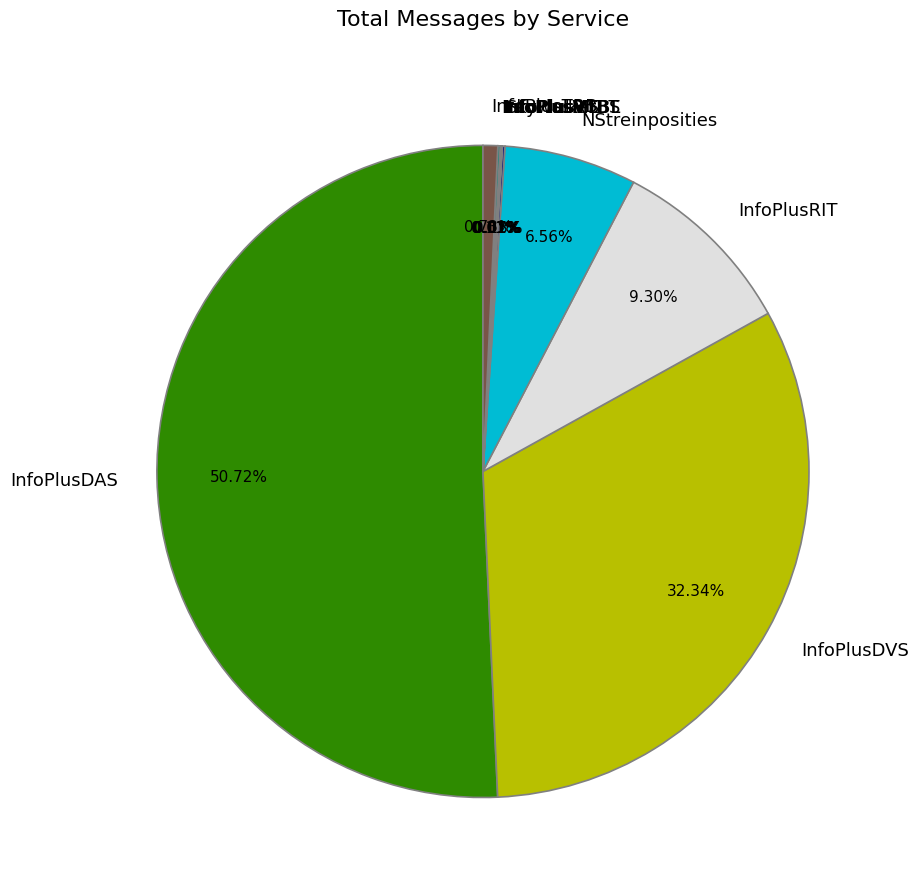

To the nearest percent, what is the average slice percentage?

9%